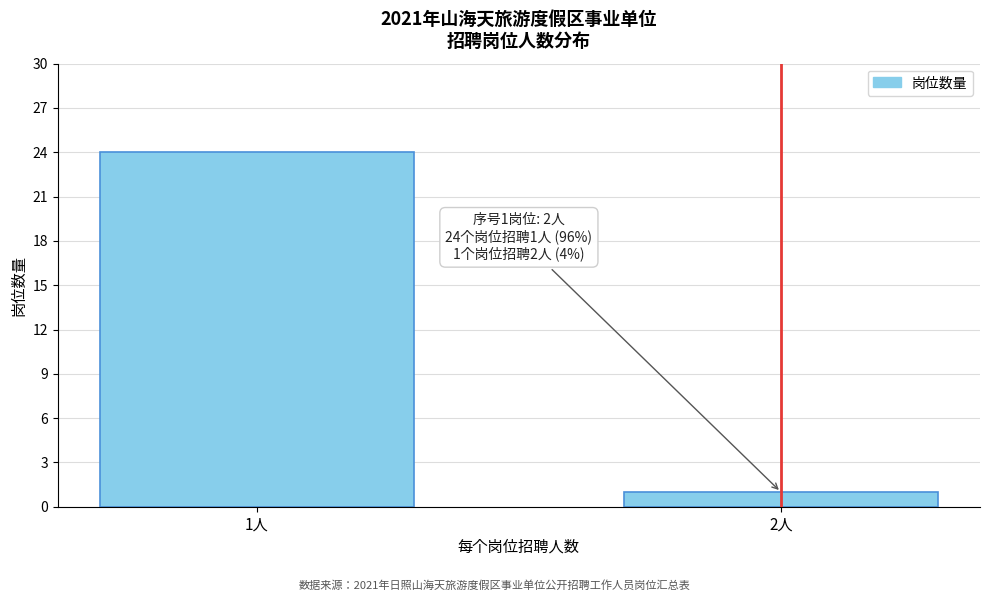

Reading left to right, extract all data points from this chart.

24	1